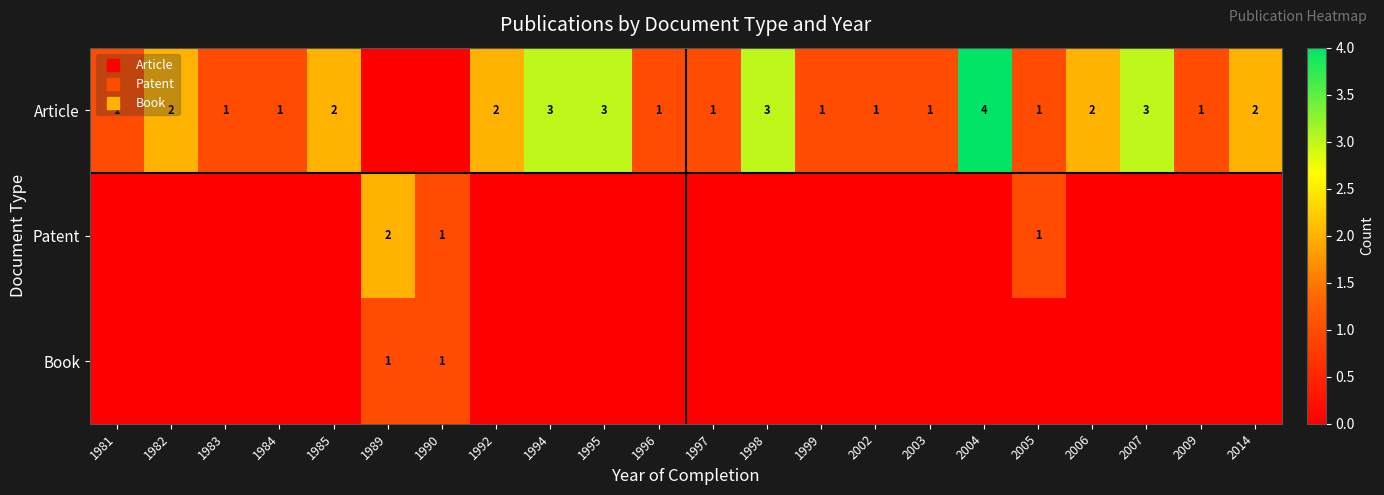

What is the maximum value for Patent?

2